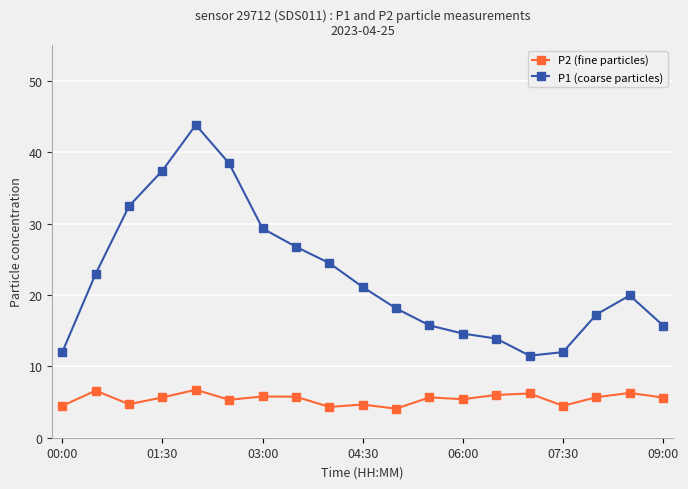

What is the sum of all P1 (coarse particles) values?

427.7